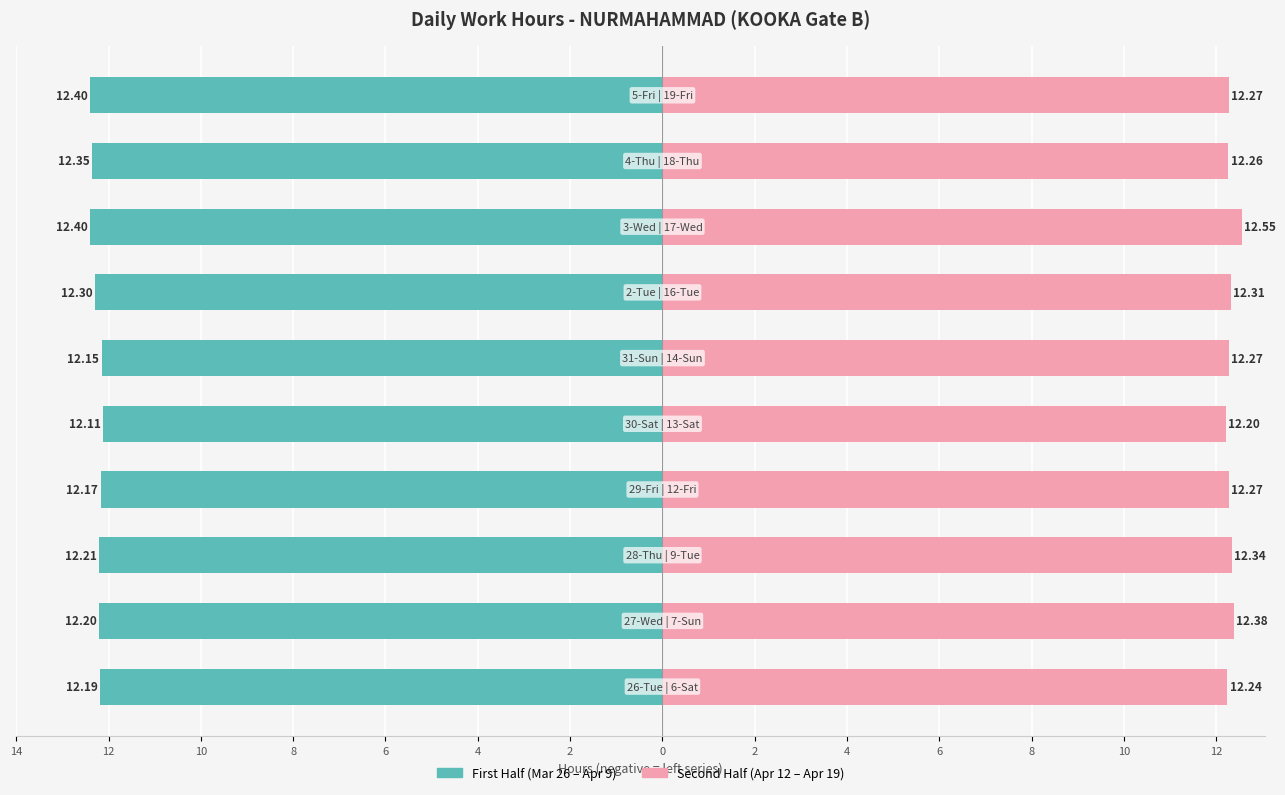

Reading right to left, what are all the values shown in this chart?

First Half (Mar-Apr): -12.4	-12.3	-12.4	-12.3	-12.2	-12.1	-12.2	-12.2	-12.2	-12.2
Second Half (Apr): 12.3	12.3	12.6	12.3	12.3	12.2	12.3	12.3	12.4	12.2